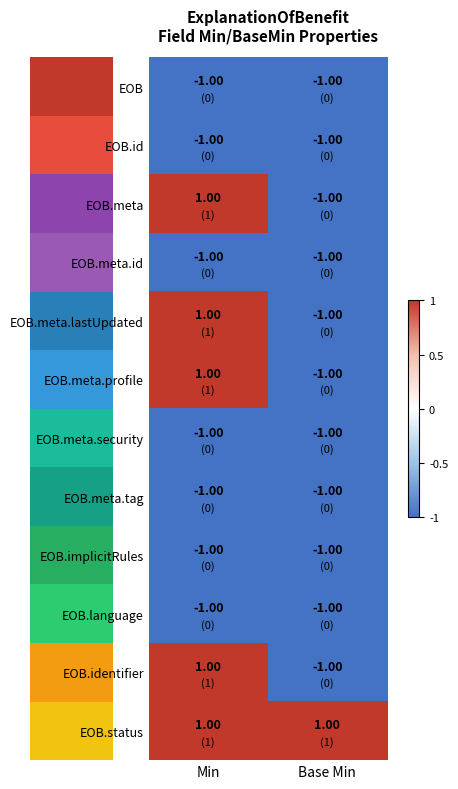

What is the difference between the highest and lowest values at Base Min?

2